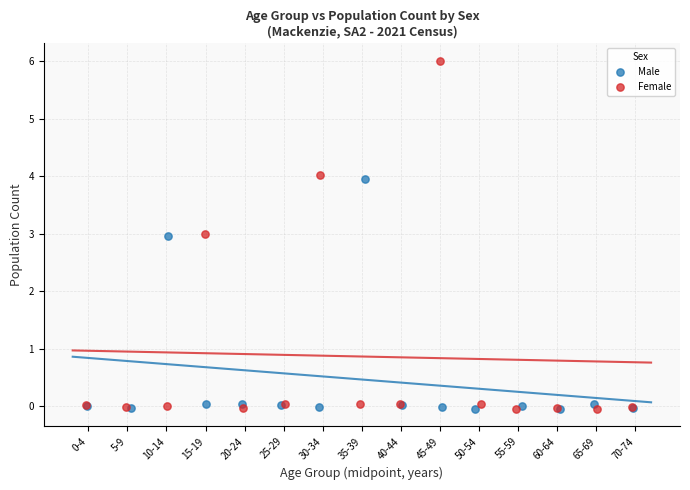

Which series has the widest spread of Y values?

Female